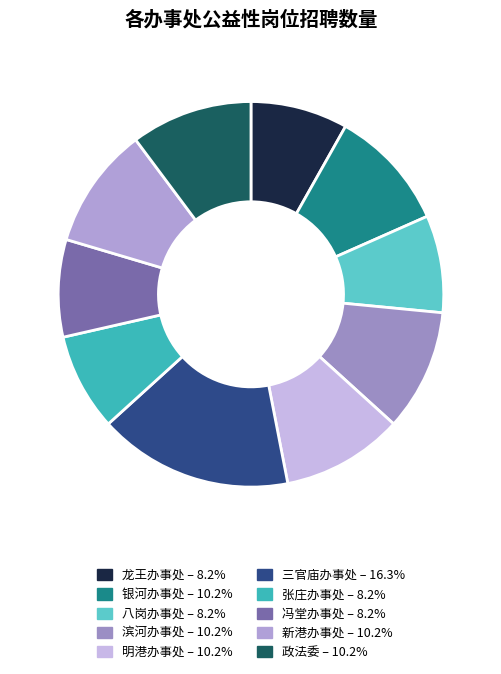

Count the number of slices in the pie.

10